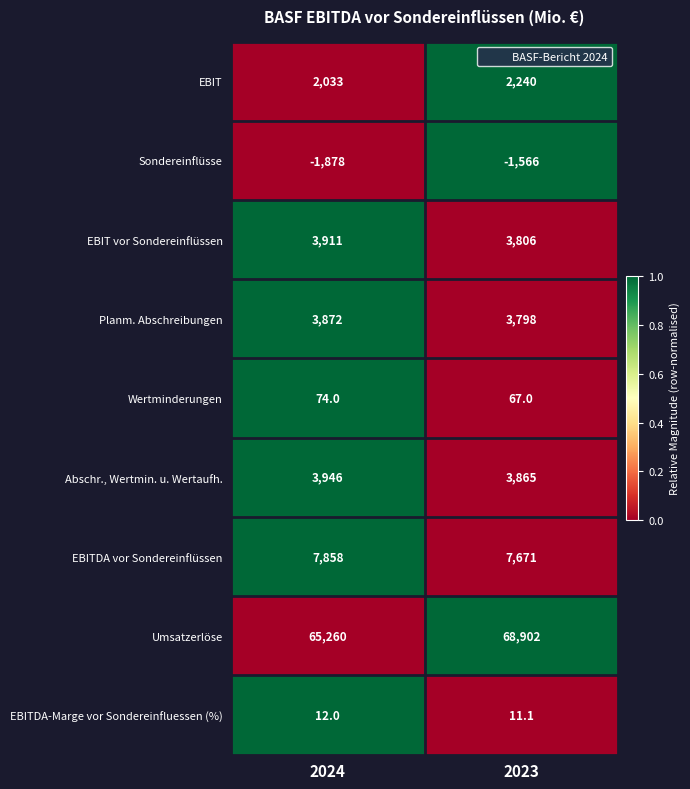

Where is EBITDA-Marge vor Sondereinfluessen (%) nearest to the value 11?

2023